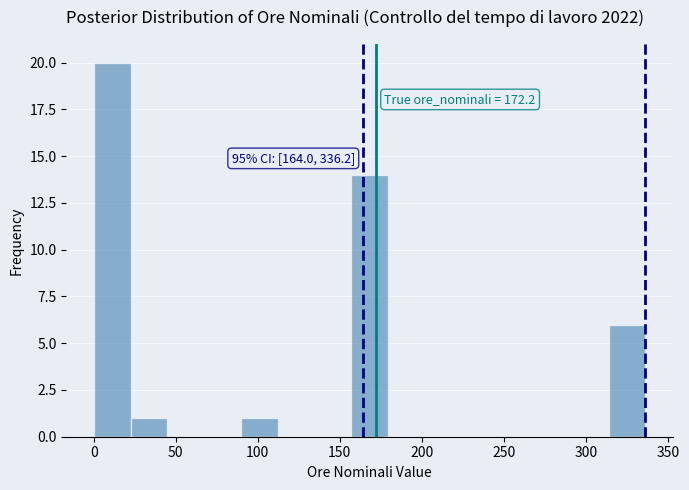

Over which range of the x-axis is the bar tallest?

0 to 25